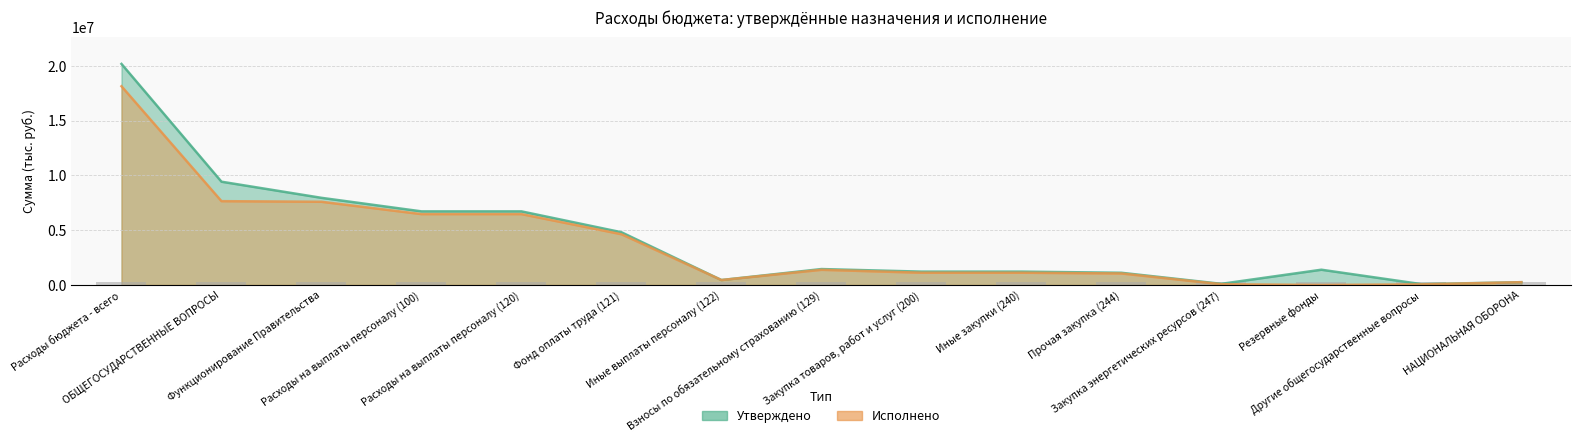

How many bars are there in each group?

2